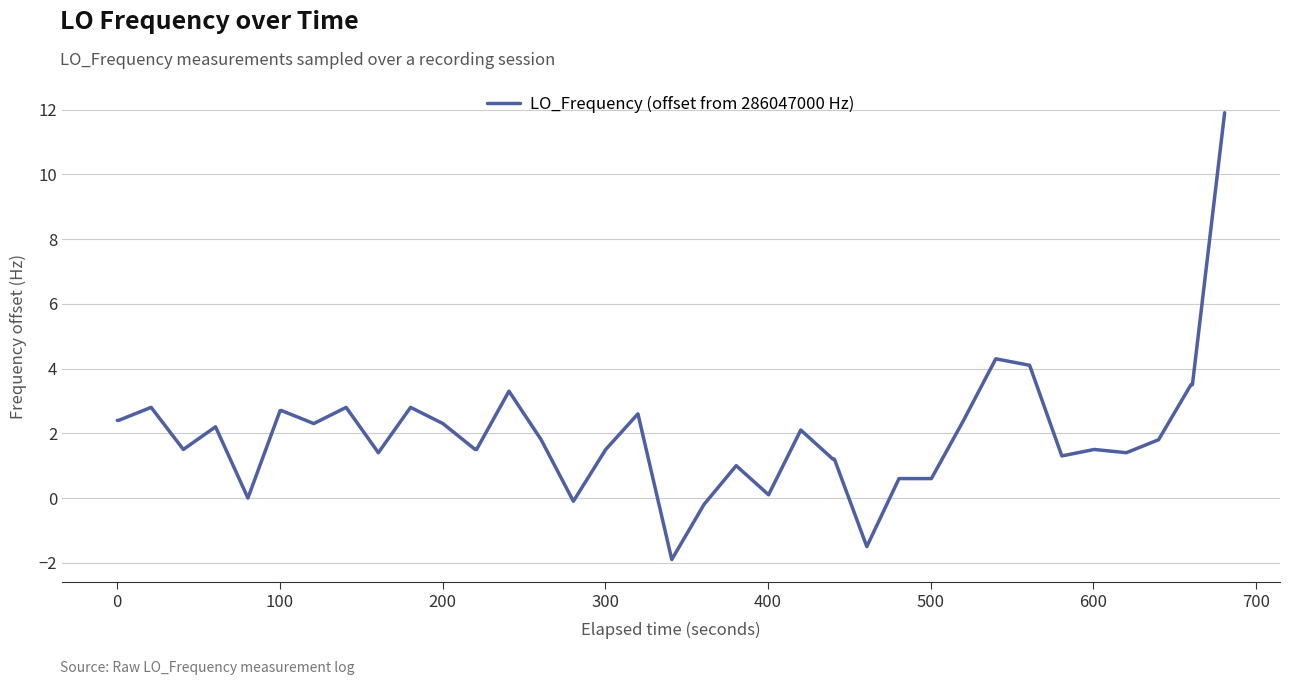

What is the greatest value displayed?

11.9